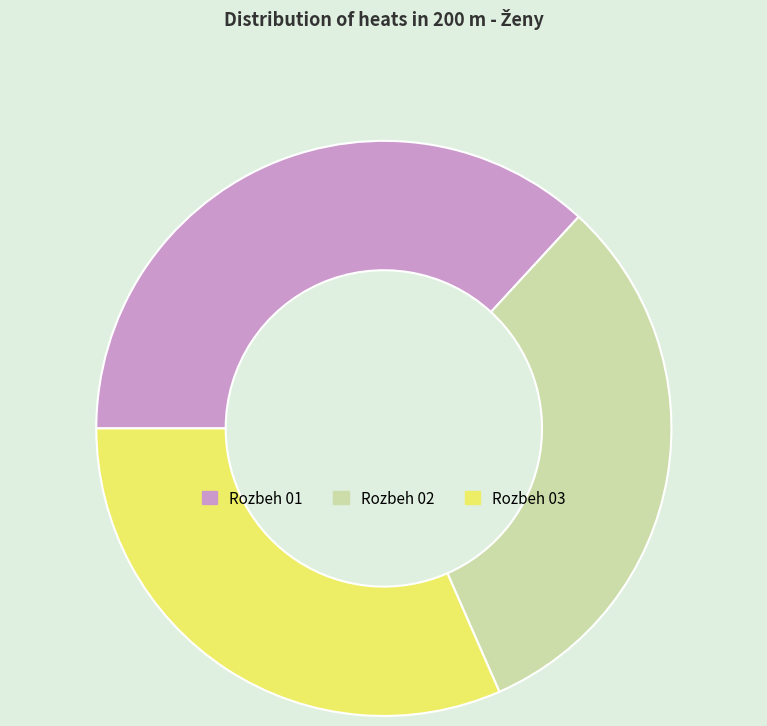

Combined, do Rozbeh 02 and Rozbeh 03 account for over 50%?

Yes